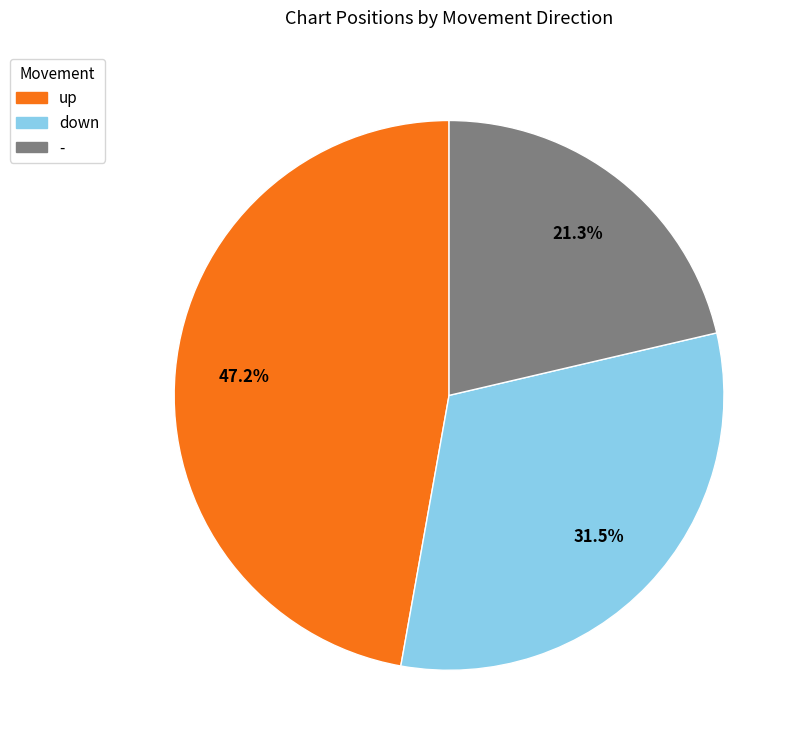

Which has a higher value, down or -?

down